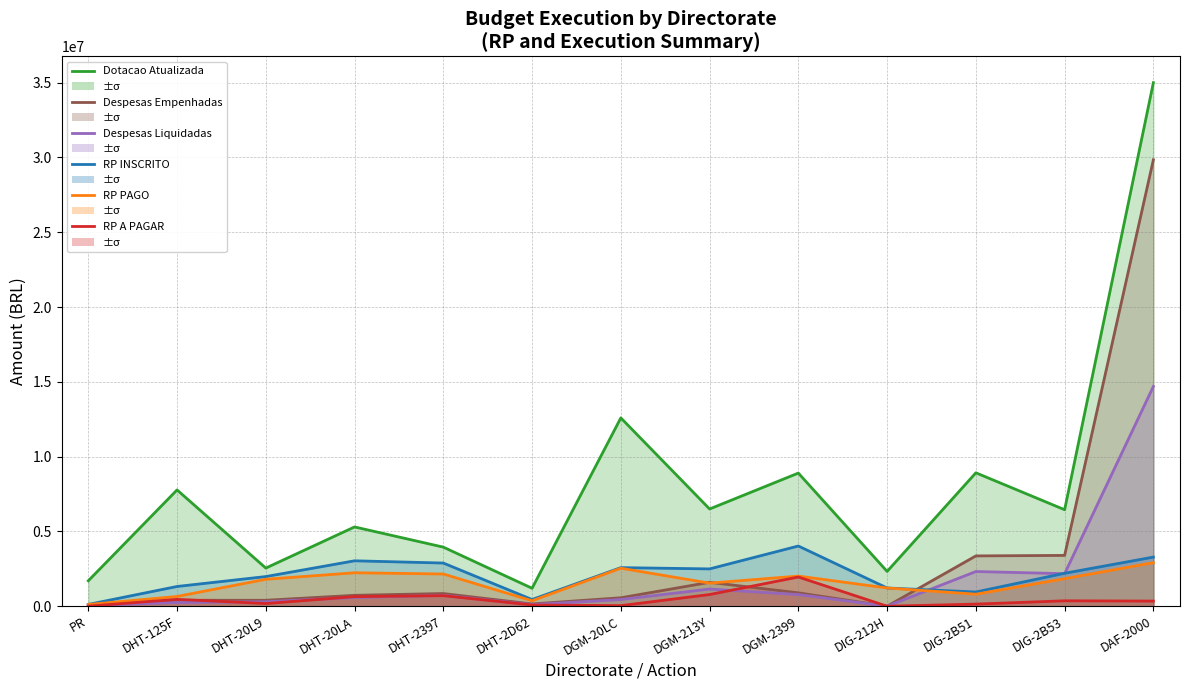

How many lines are shown in the chart?

6